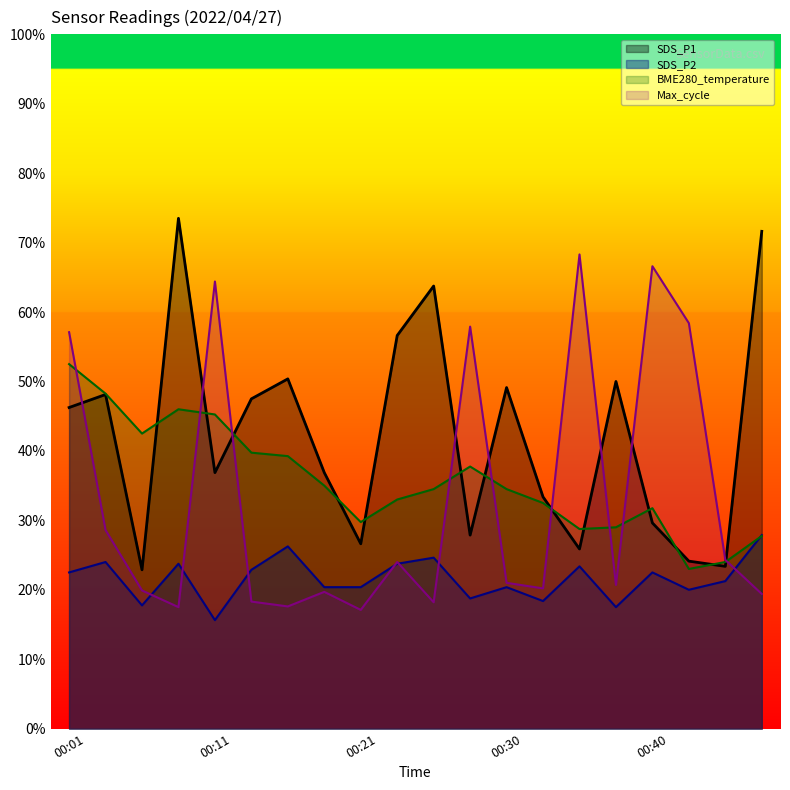

Does the chart have visible grid lines?

No